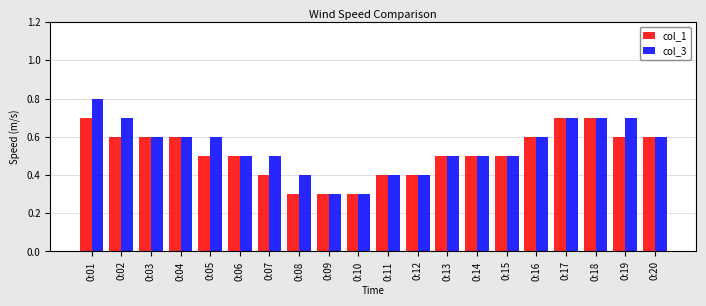

What are all the series names shown in the legend?

col_1, col_3